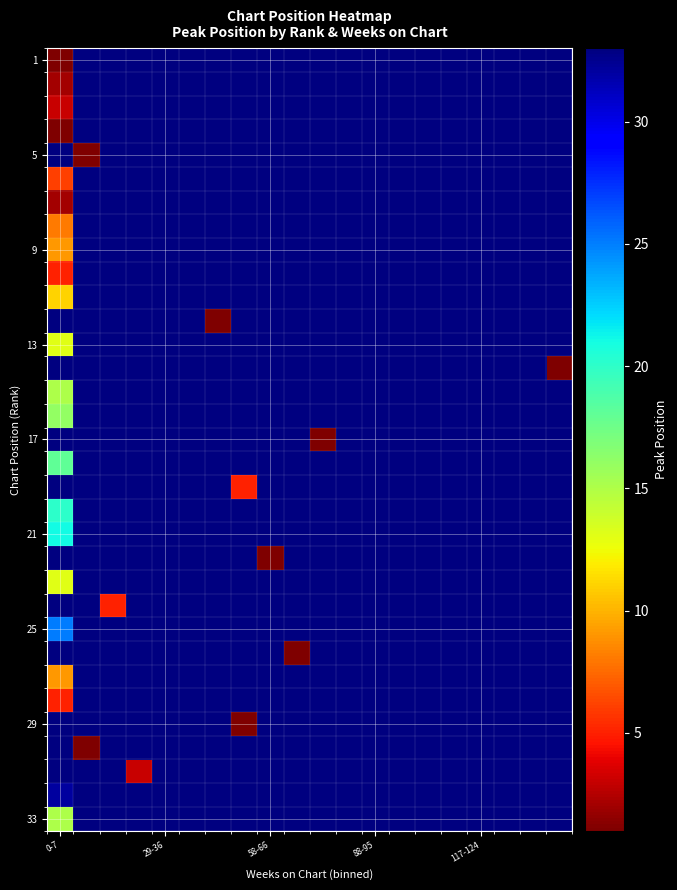

What is the smallest value displayed?

1.0